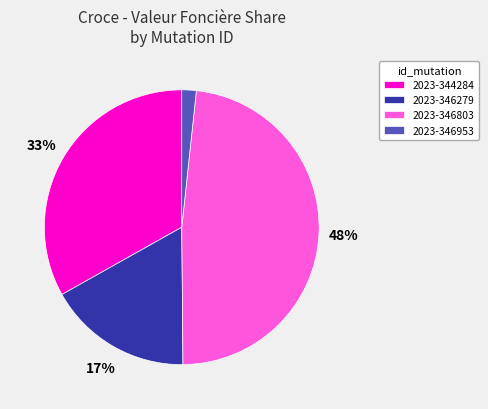

To the nearest percent, what is the average slice percentage?

25%